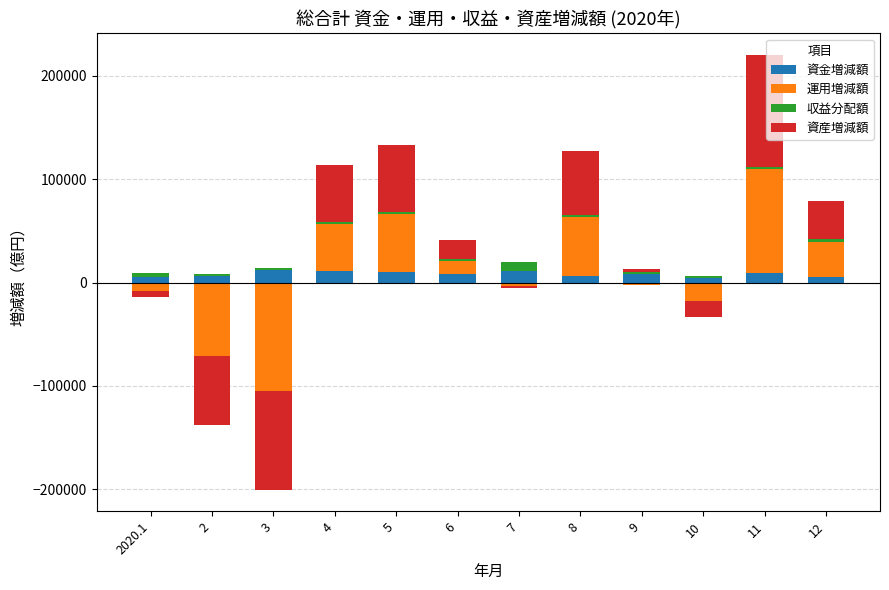

What is the label of the 12th bar from the left?

12